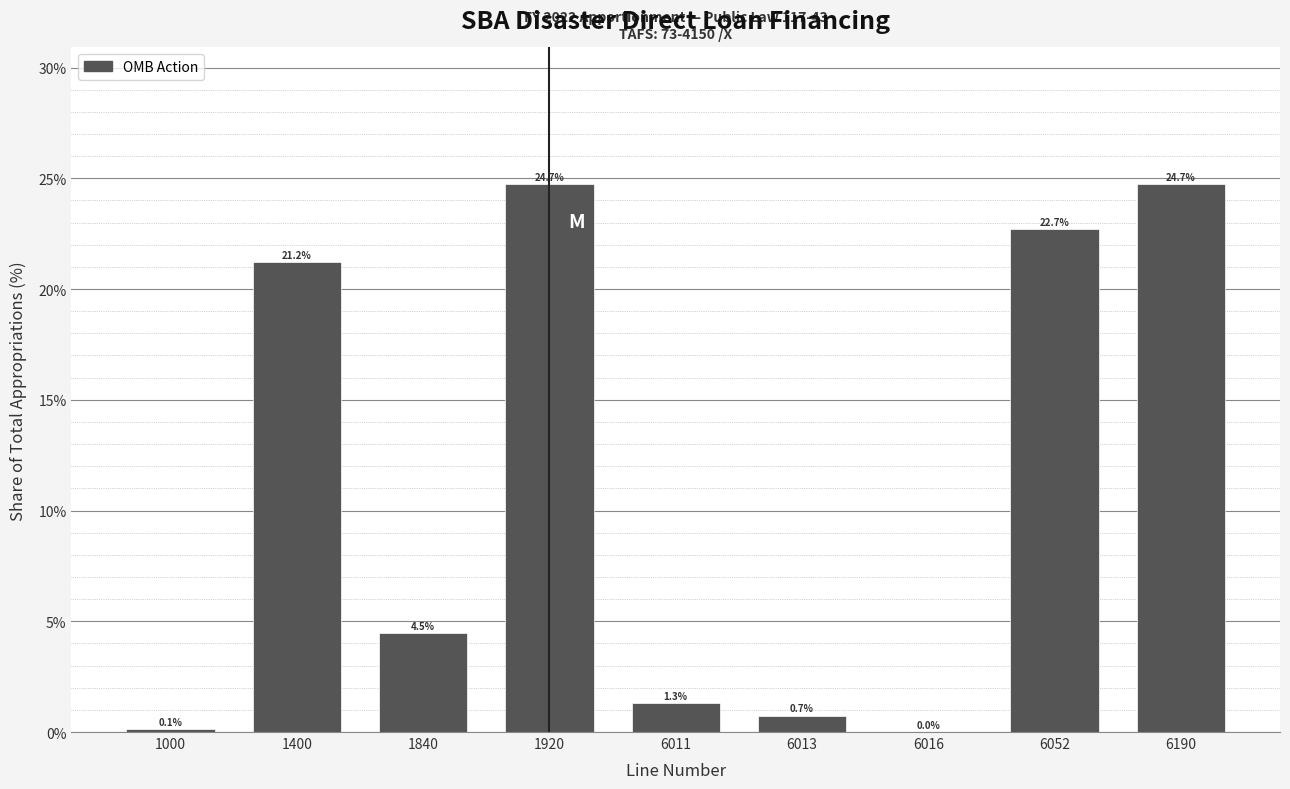

Read the value at 1840.

4.5